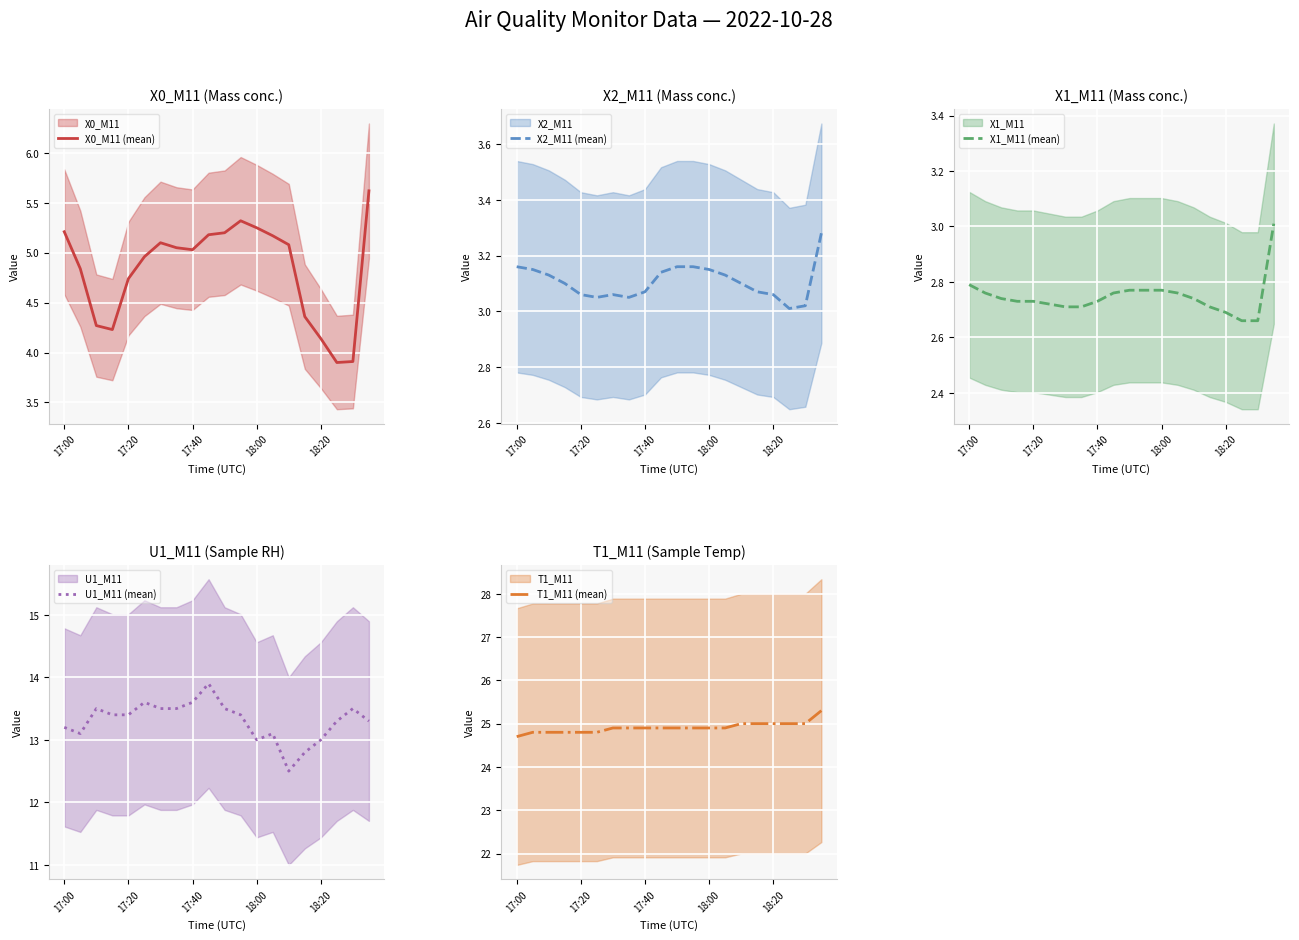

What is the minimum value for X2_M11 (mean)?

3.0